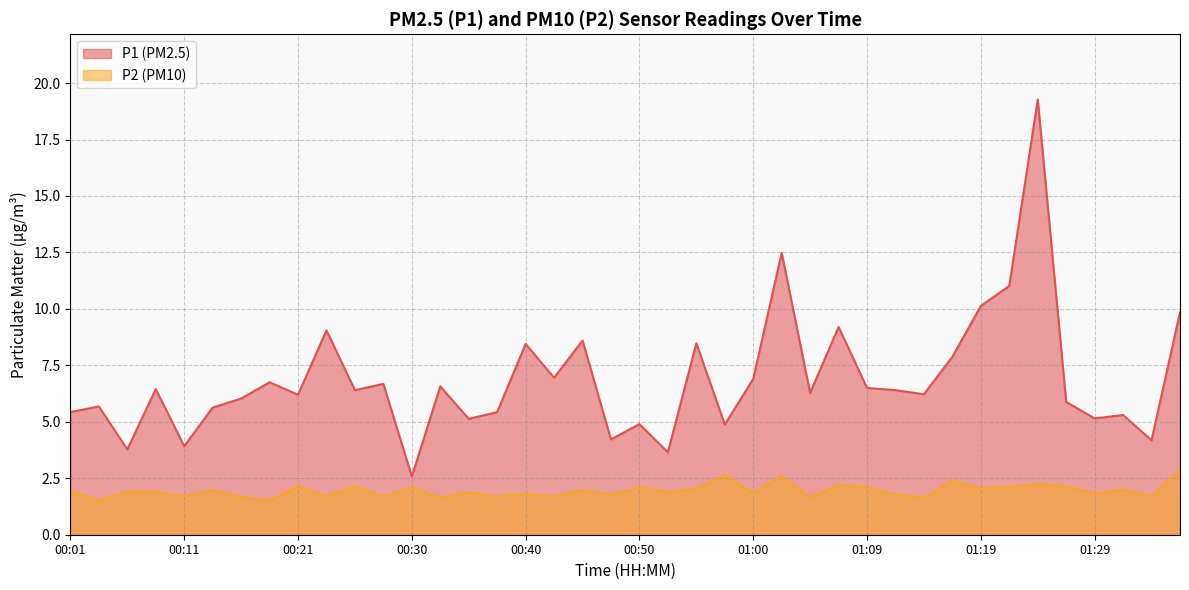

What is the maximum value shown in the chart?

19.3